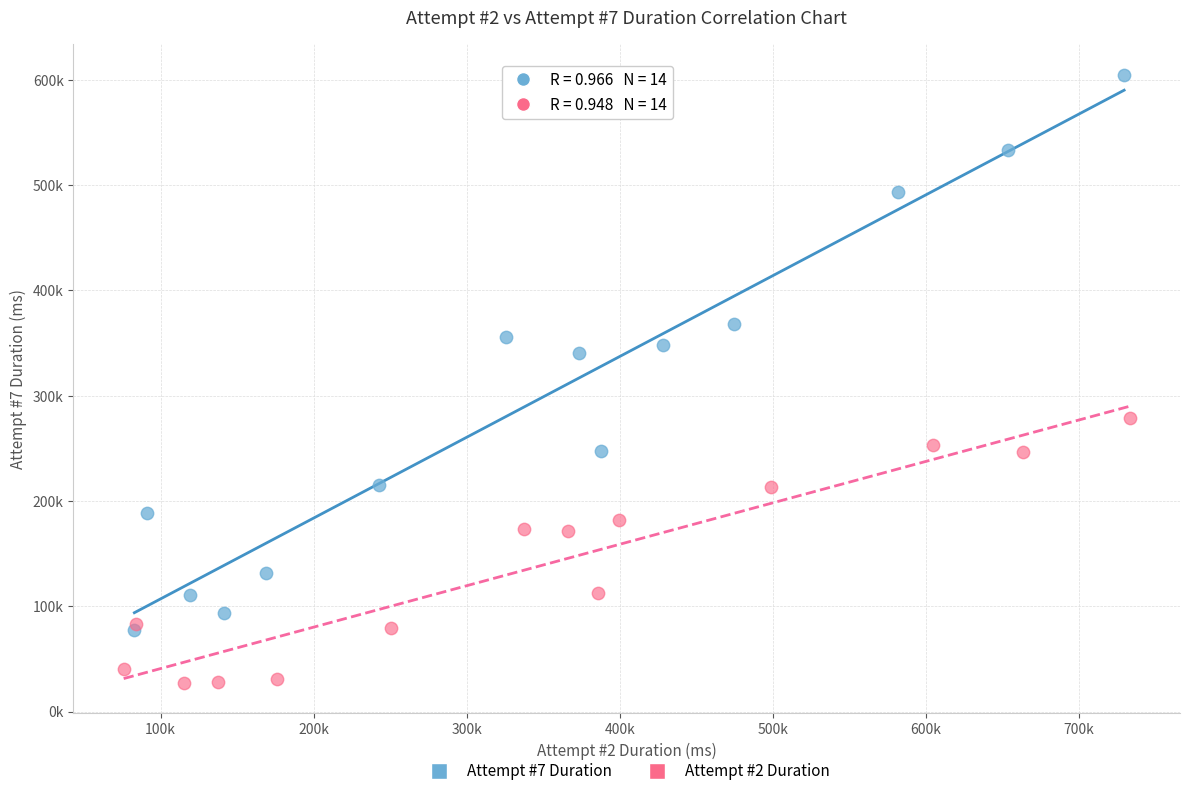

Which series contains the lowest Y value?

Attempt #2 Duration